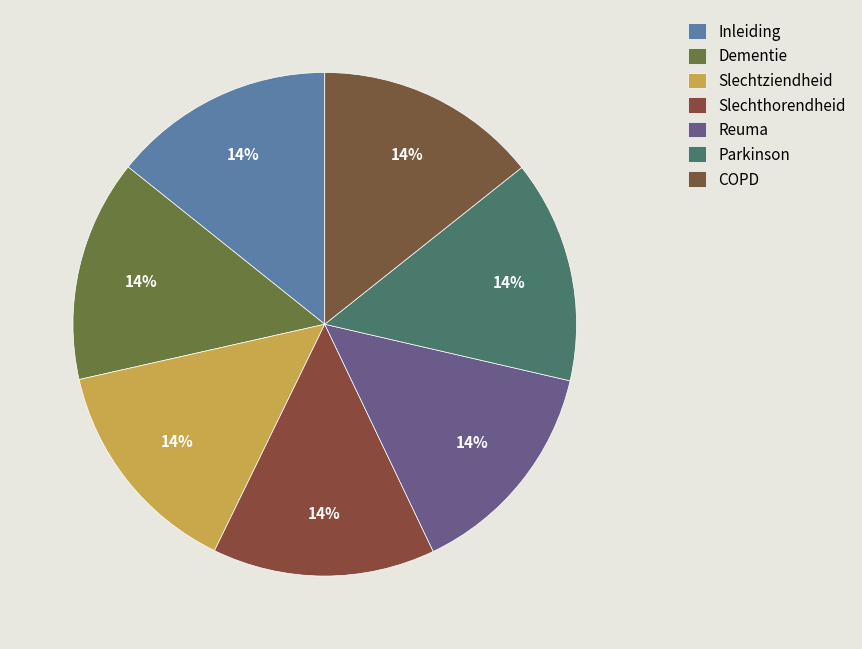

How many segments does this pie chart have?

7